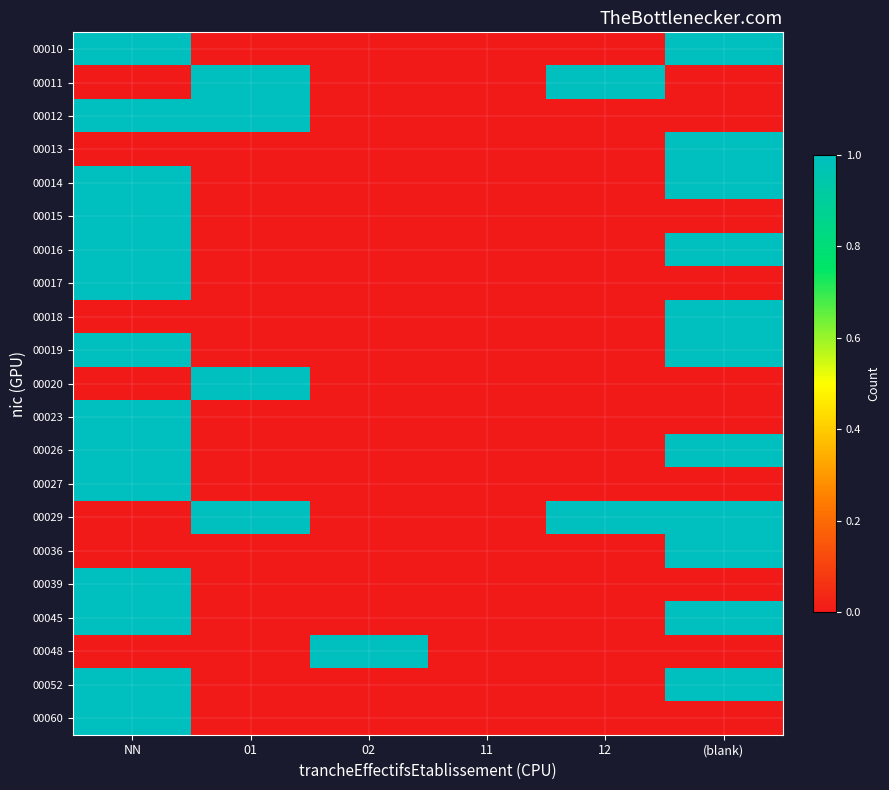

List the labels in order of 00015 value, largest first.

NN, 01, 02, 11, 12, (blank)